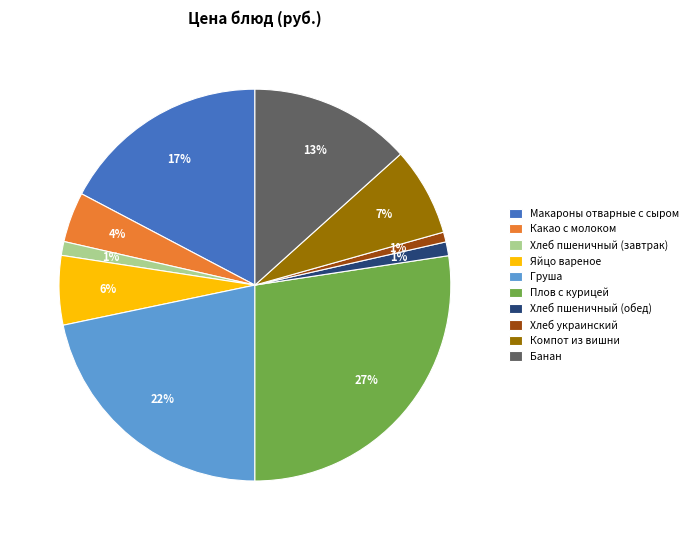

Is Какао с молоком the majority of the pie?

No